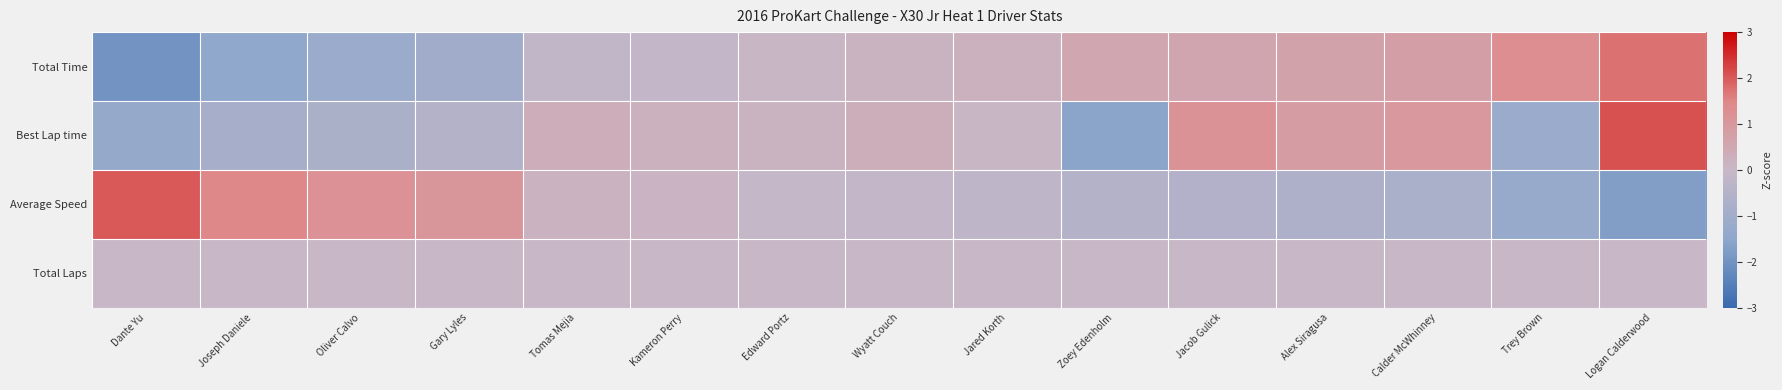

Count the number of categories in the chart.

15